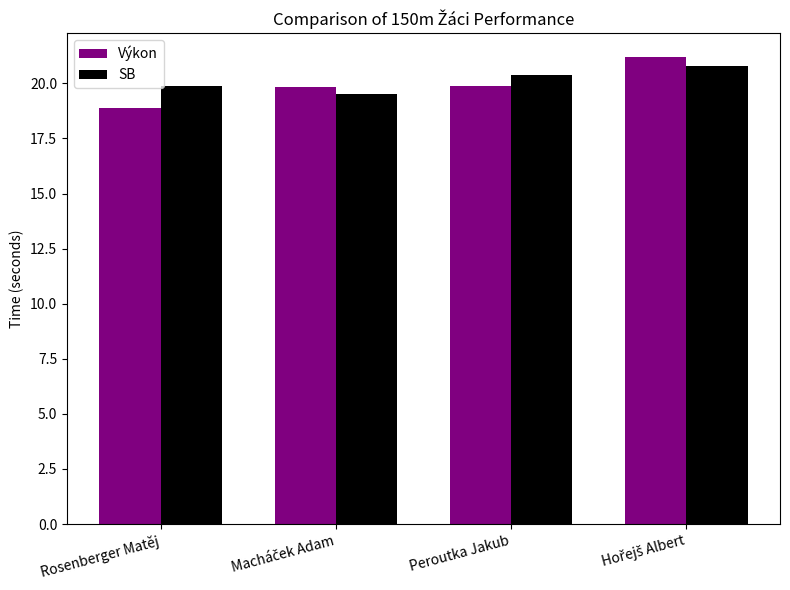

What is the maximum value for Výkon?

21.2